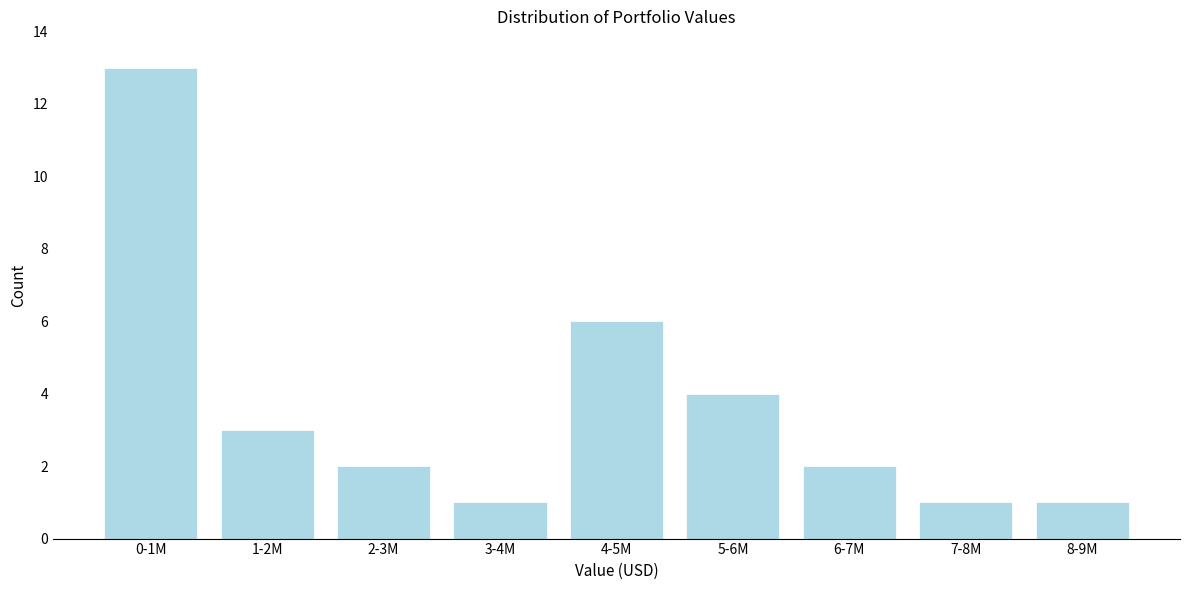

Reading left to right, transcribe all the data shown in this chart.

13	3	2	1	6	4	2	1	1